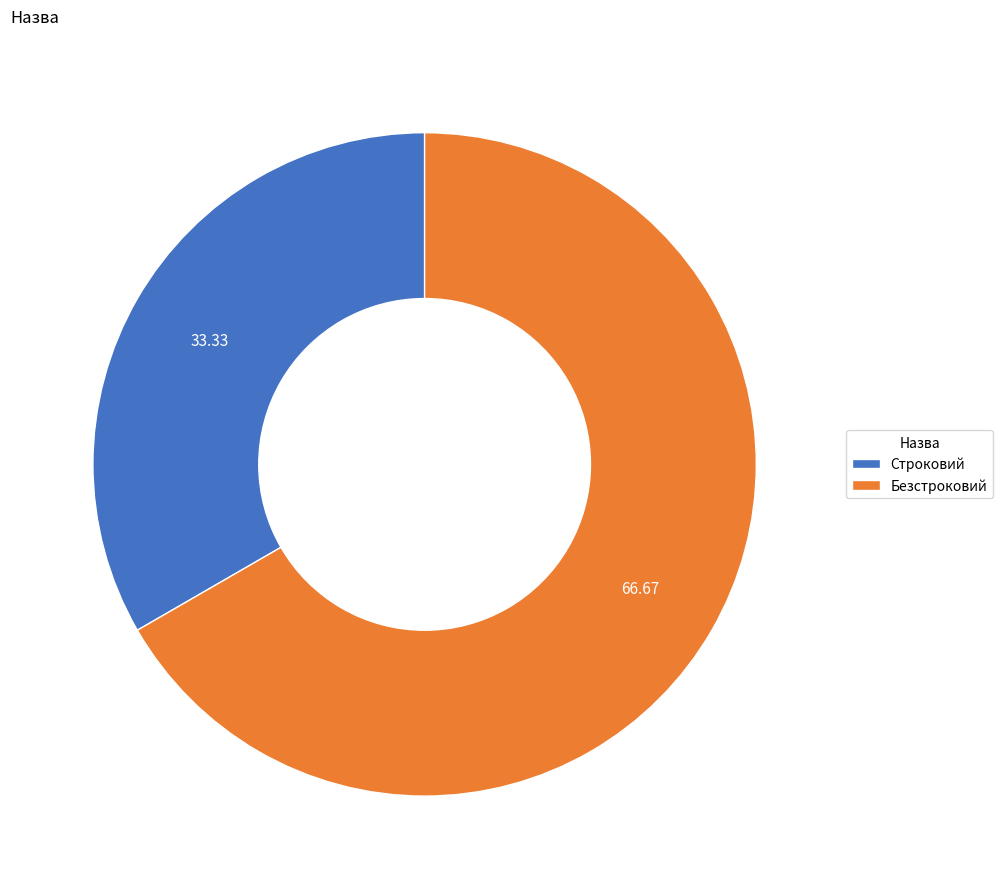

Is there any slice that represents more than half of the pie?

Yes